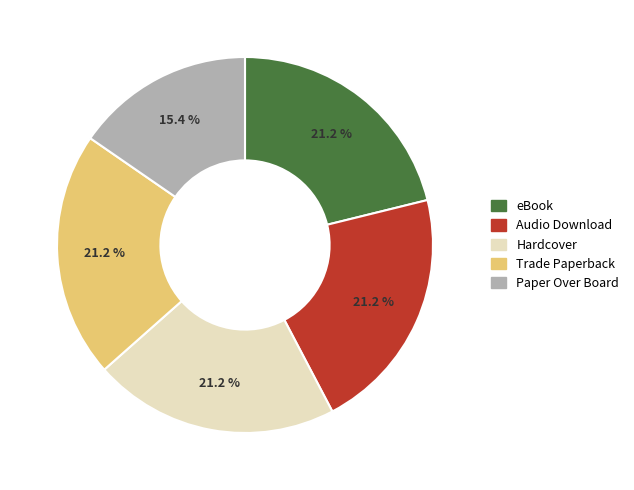

Is there any slice that represents more than half of the pie?

No